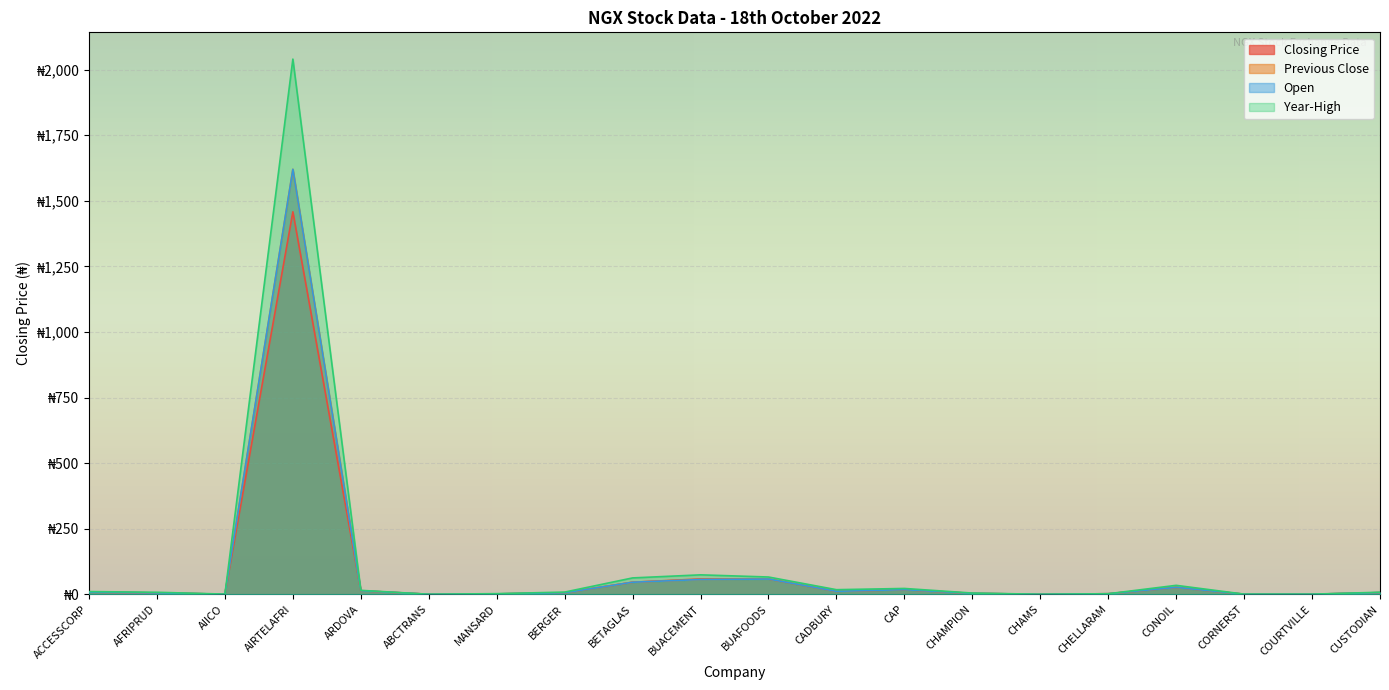

True or false: Closing Price has a value of 27.3 at CAP.

False